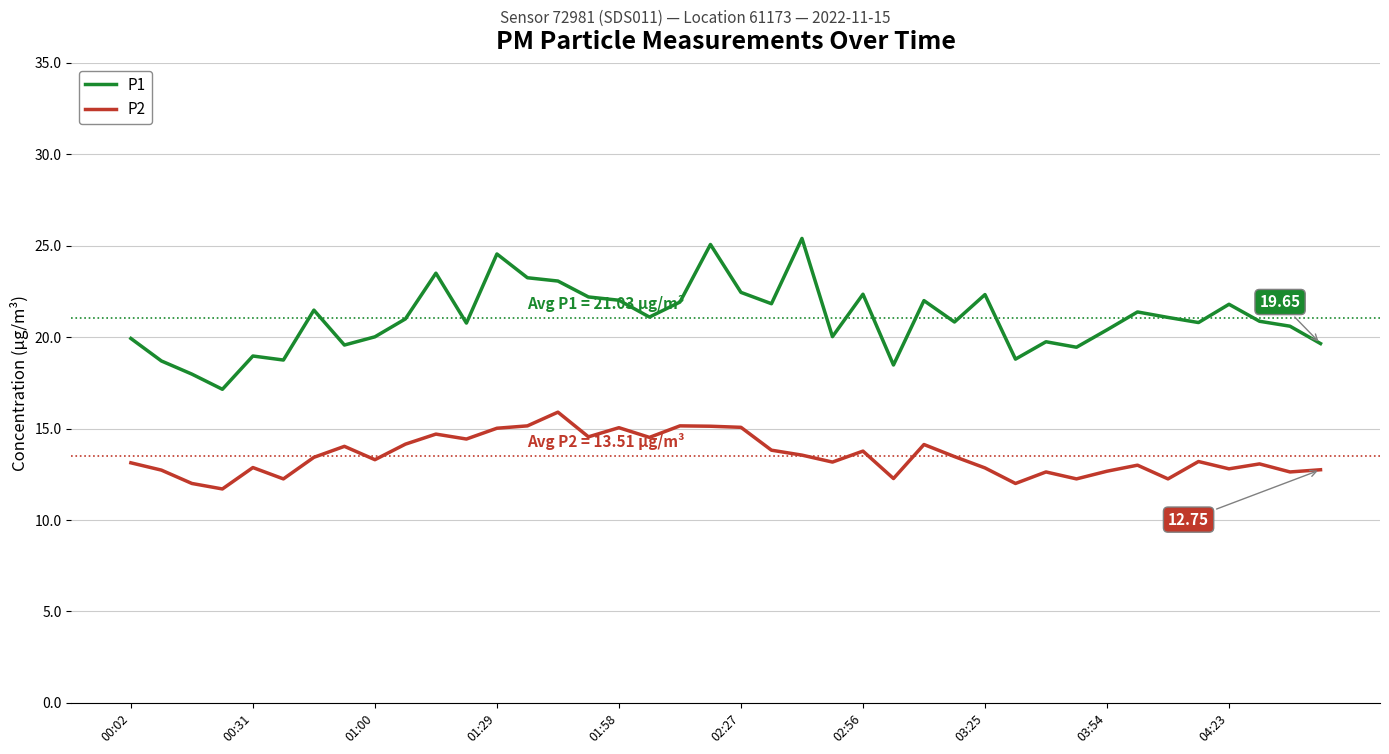

What is the average value of the P1 series?

21.0